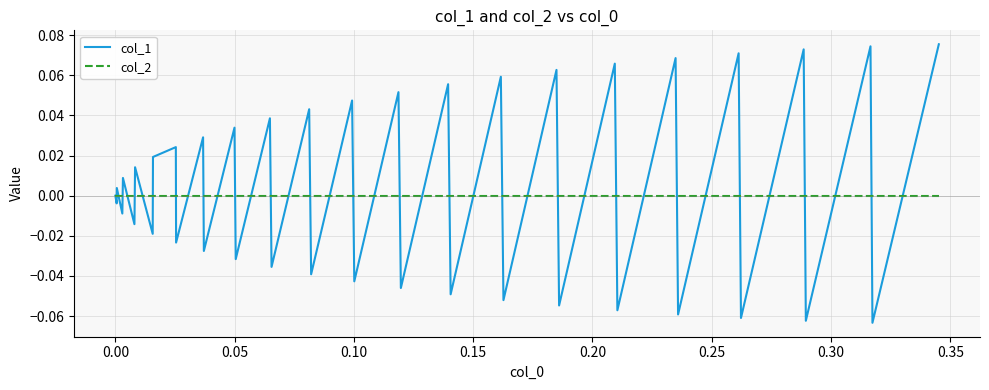

Which series has the largest range (max minus min)?

col_1